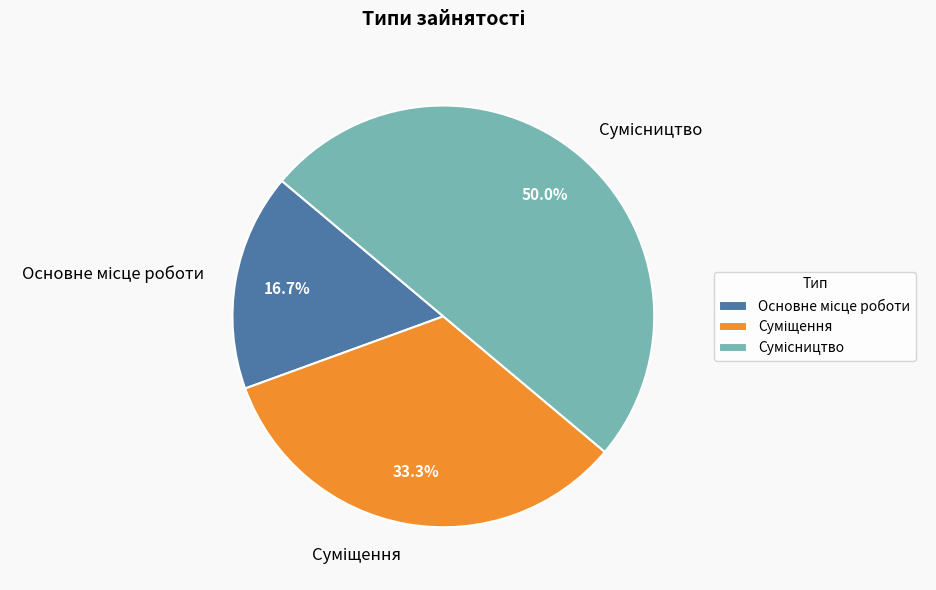

Count the number of slices in the pie.

3